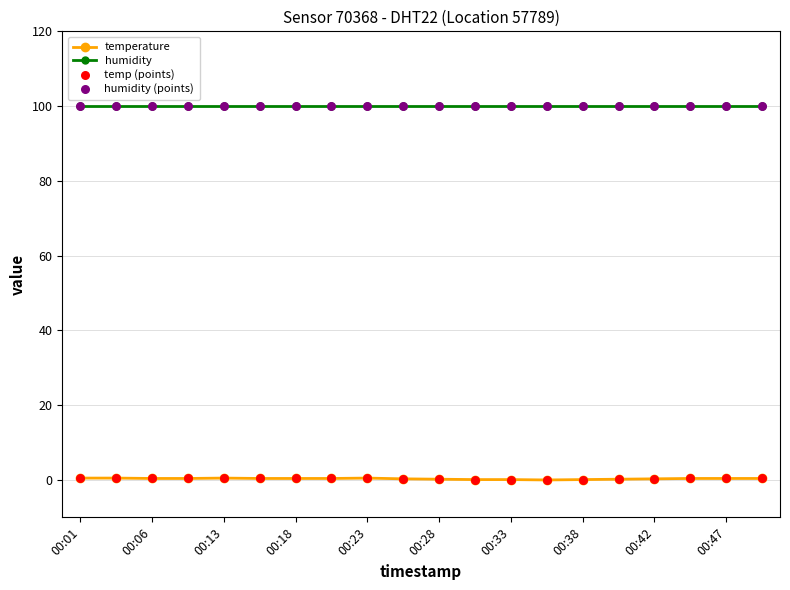

Which series has the largest range (max minus min)?

temperature